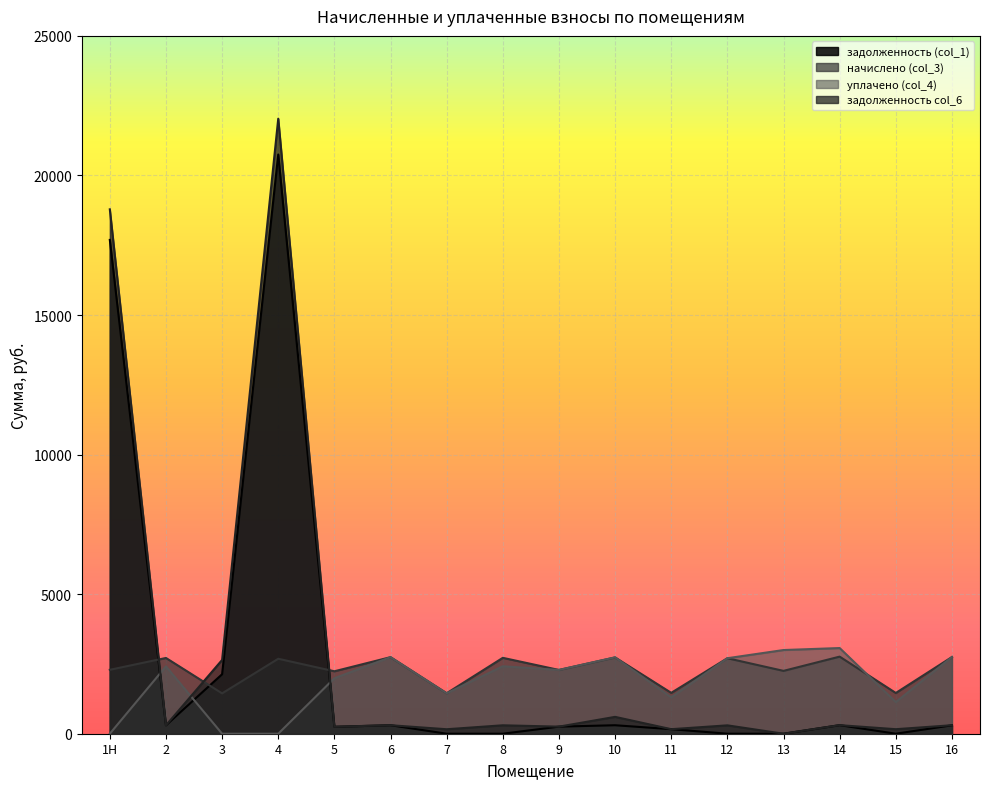

Read the начислено (col_3) value at 9.

2284.8